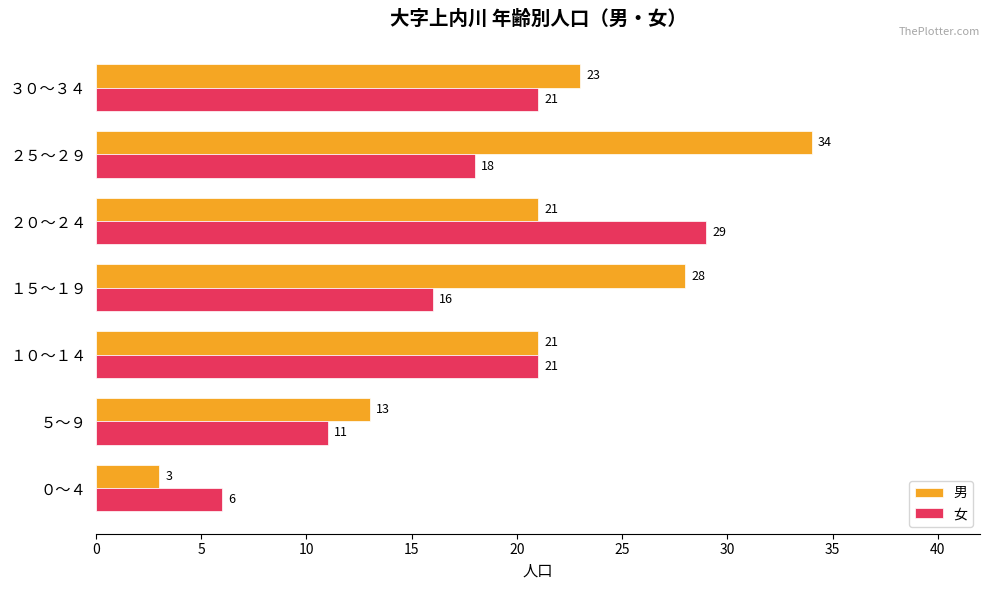

Which label corresponds to the largest value in the chart?

２５～２９